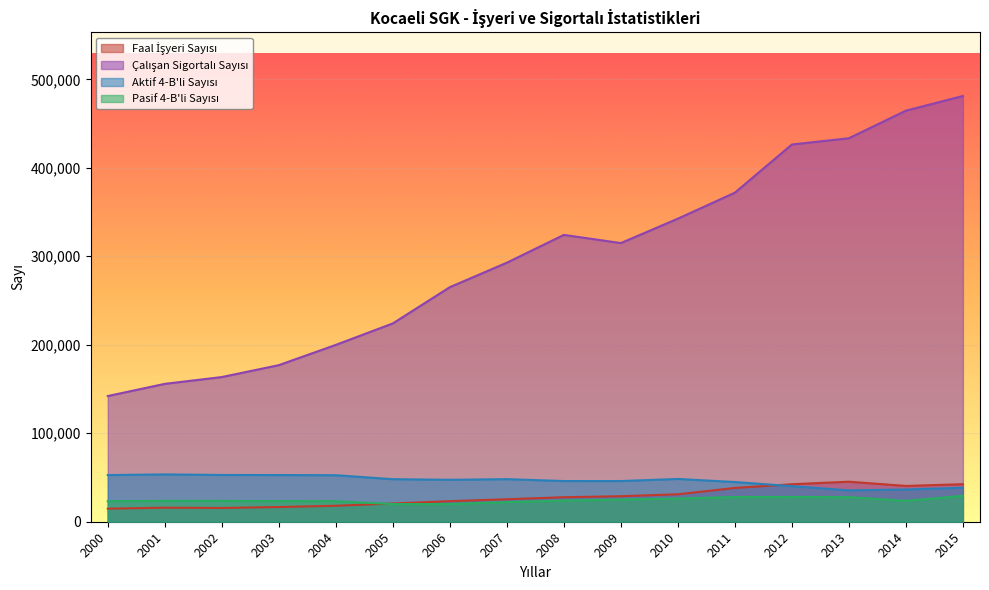

Is it true that Çalışan Sigortalı Sayısı equals 342524 at 2010?

True